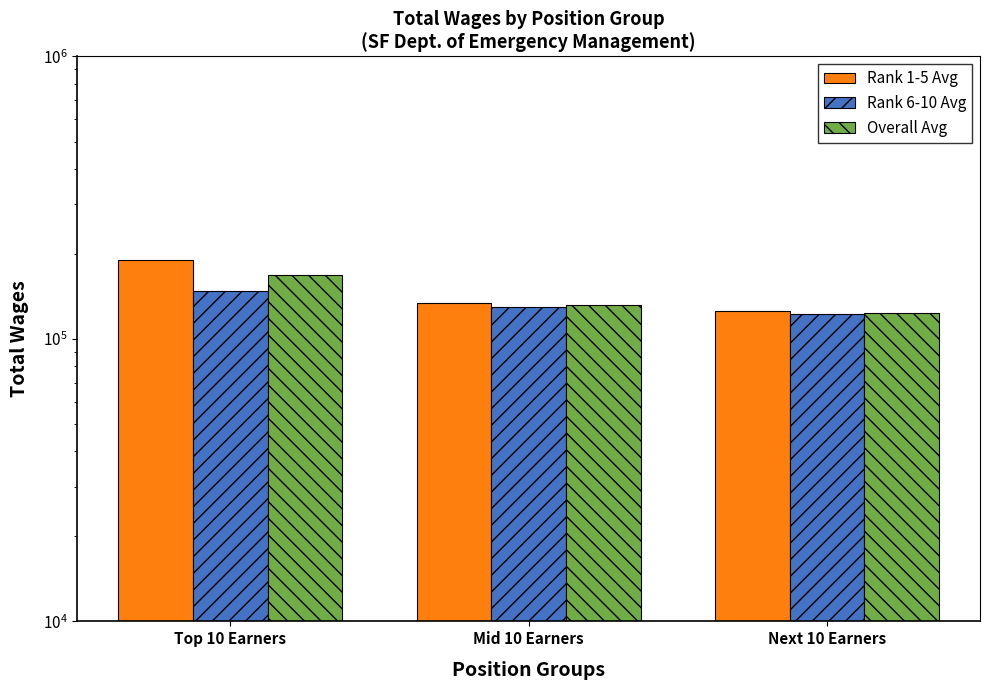

Reading left to right, extract all data points from this chart.

Rank 1-5 Avg: Top 10 Earners=190536.2	Mid 10 Earners=134522.4	Next 10 Earners=125318.8
Rank 6-10 Avg: Top 10 Earners=147265.0	Mid 10 Earners=129459.6	Next 10 Earners=122223.6
Overall Avg: Top 10 Earners=168900.6	Mid 10 Earners=131991.0	Next 10 Earners=123771.2